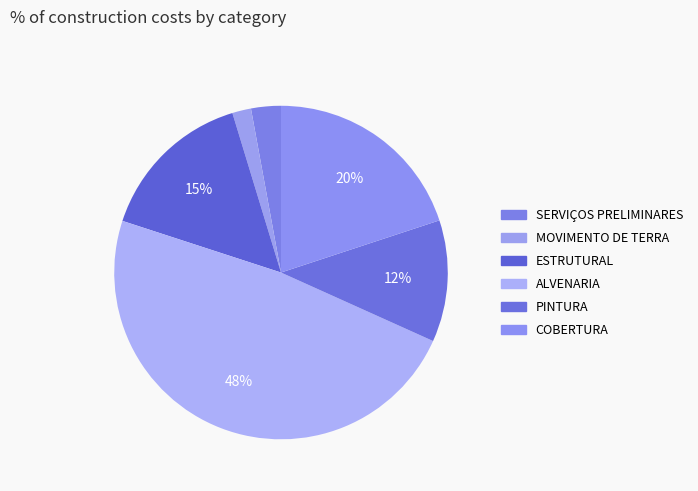

How many slices are in this pie chart?

6